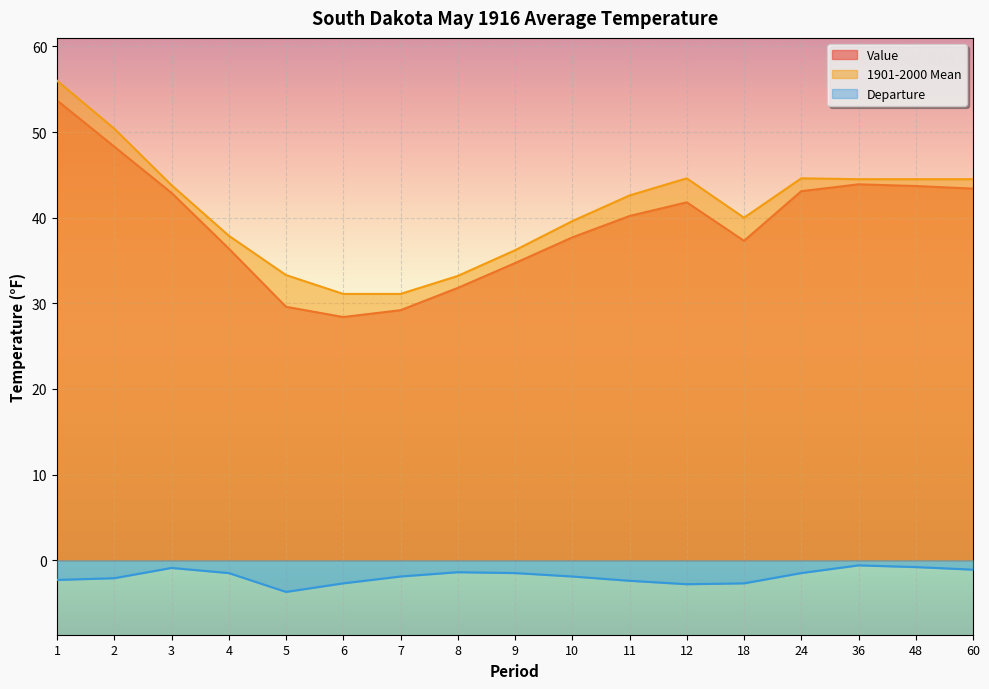

Which category has the lowest value in the 1901-2000 Mean series?

6